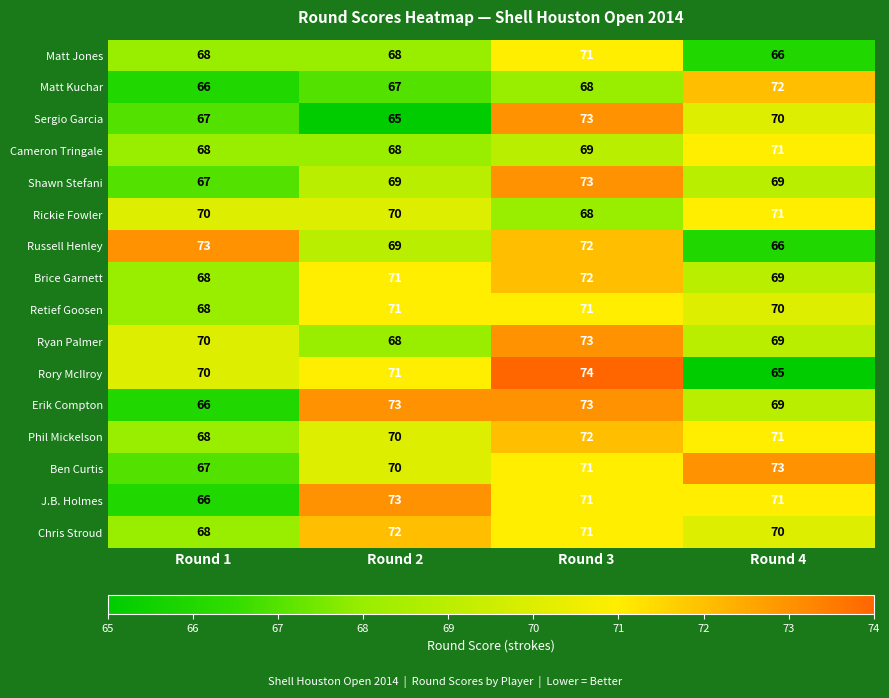

Which category has the highest value across all series?

Round 3